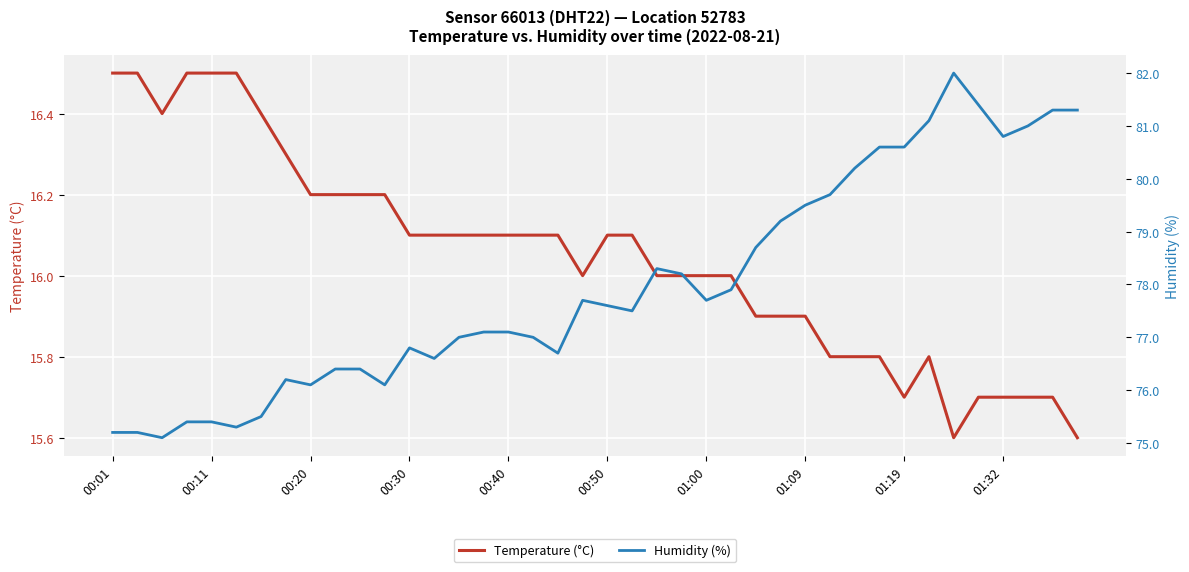

What is the average value of the Temperature (°C) series?

16.0